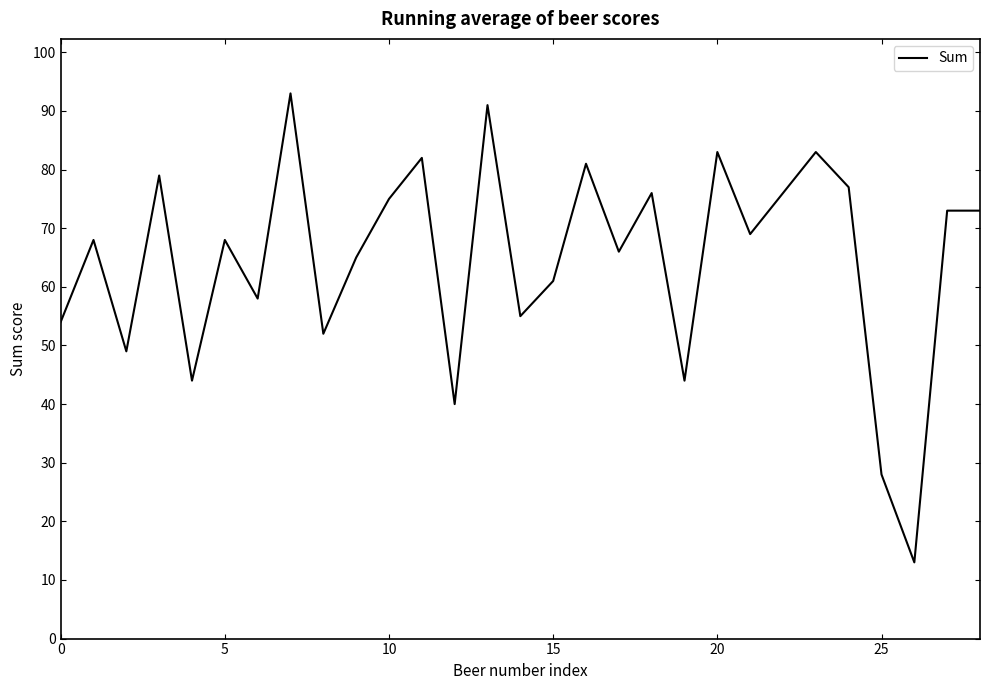

How many lines are shown in the chart?

1